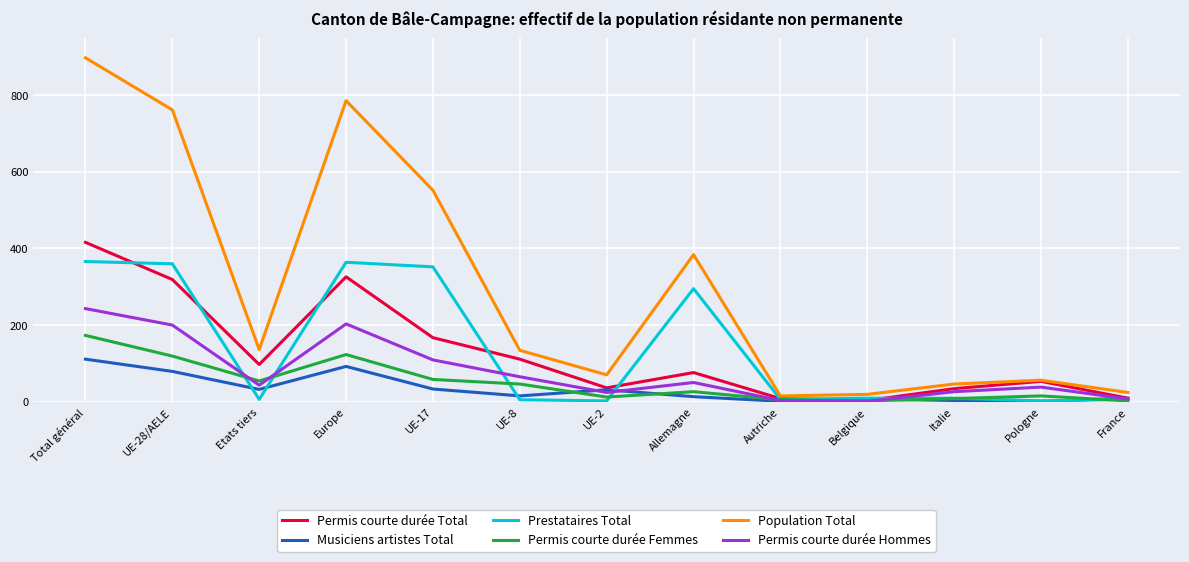

Does the chart display data point markers on the line(s)?

No